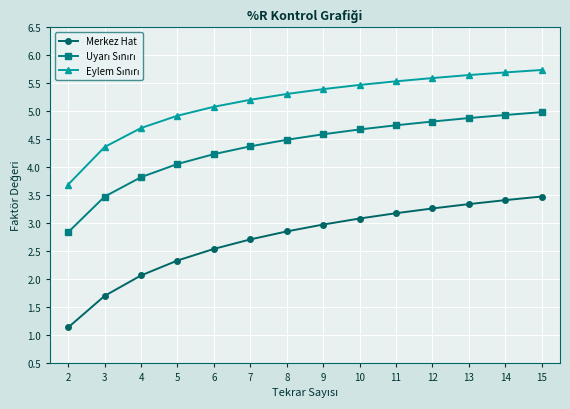

How many lines are shown in the chart?

3